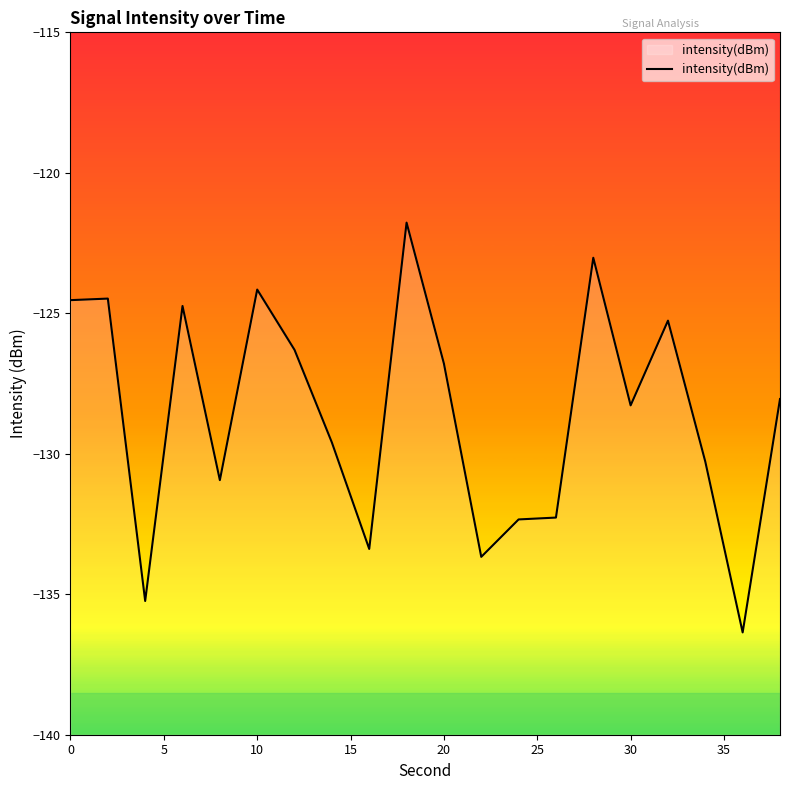

Reading left to right, transcribe all the data shown in this chart.

-124.5	-124.5	-135.2	-124.7	-130.9	-124.2	-126.3	-129.6	-133.4	-121.8	-126.8	-133.7	-132.3	-132.3	-123.0	-128.3	-125.3	-130.3	-136.4	-128.1